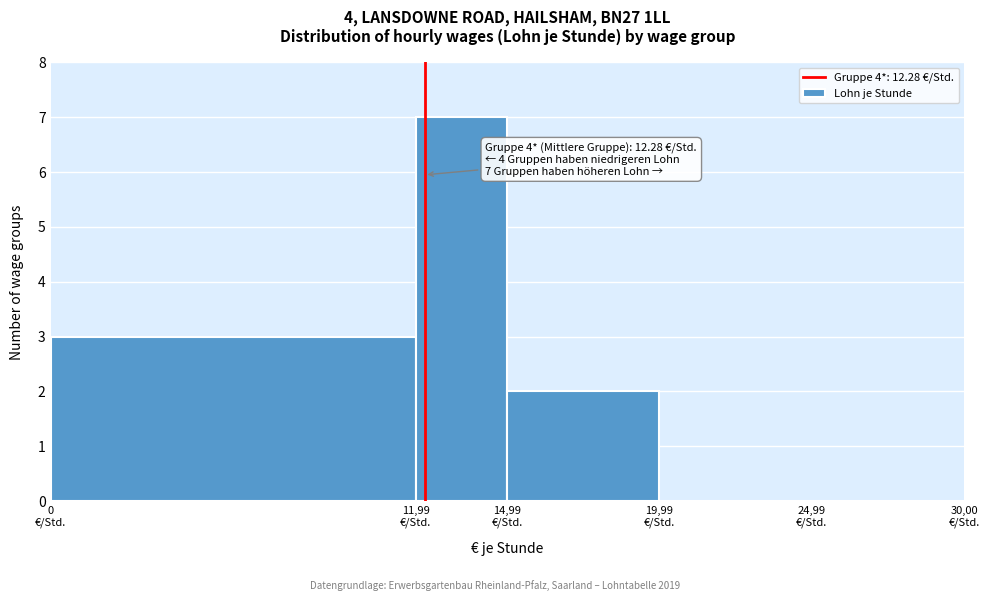

What is the sum of all values?

12